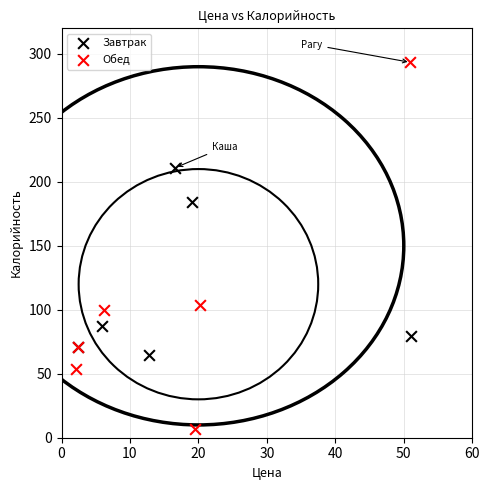

Which series has the widest spread of Y values?

Обед